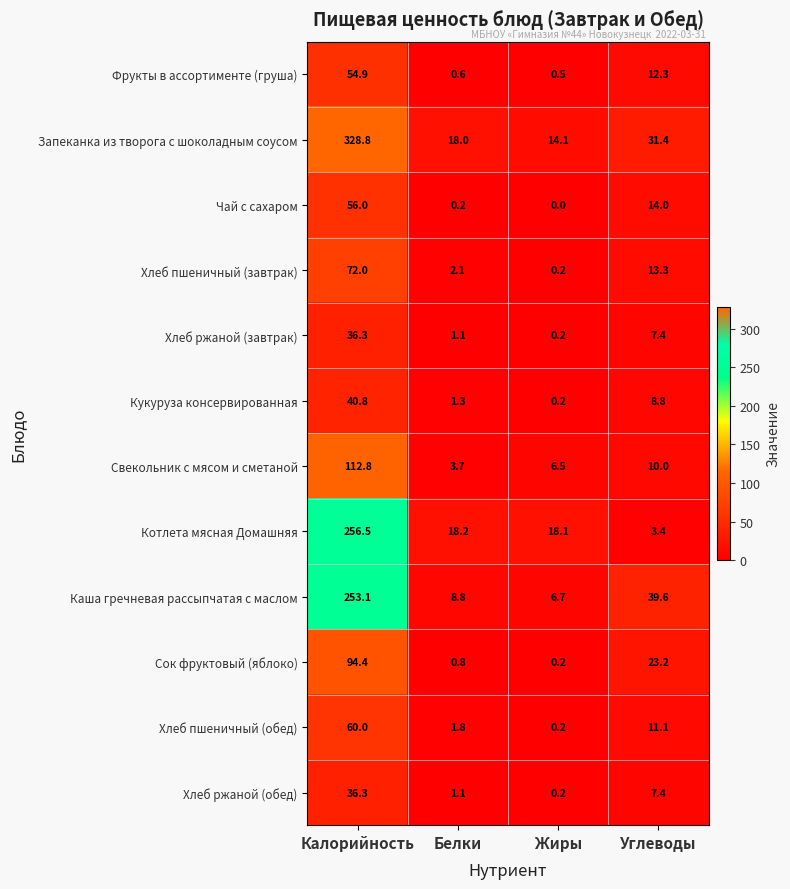

Where does the Фрукты в ассортименте (груша) series first go above 12?

Калорийность